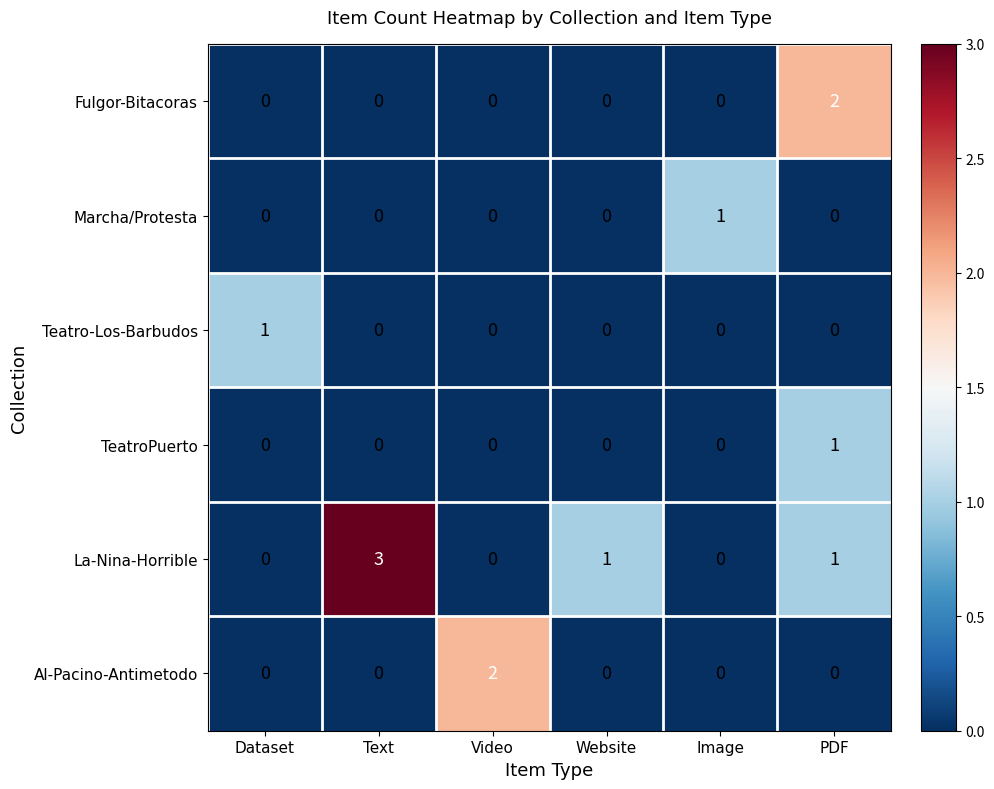

Which category has the highest value across all series?

Text